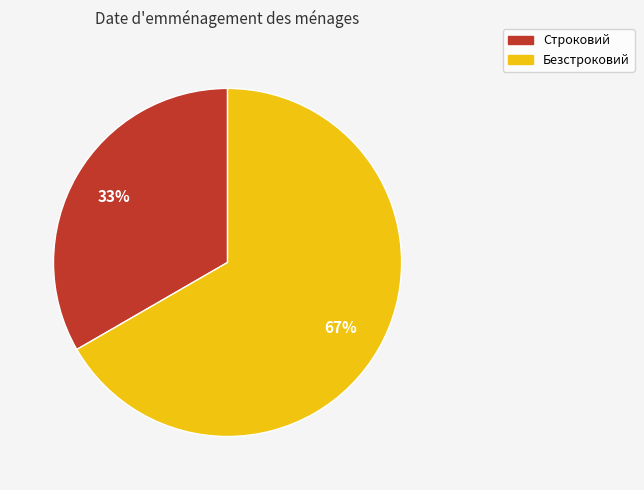

How many segments does this pie chart have?

2